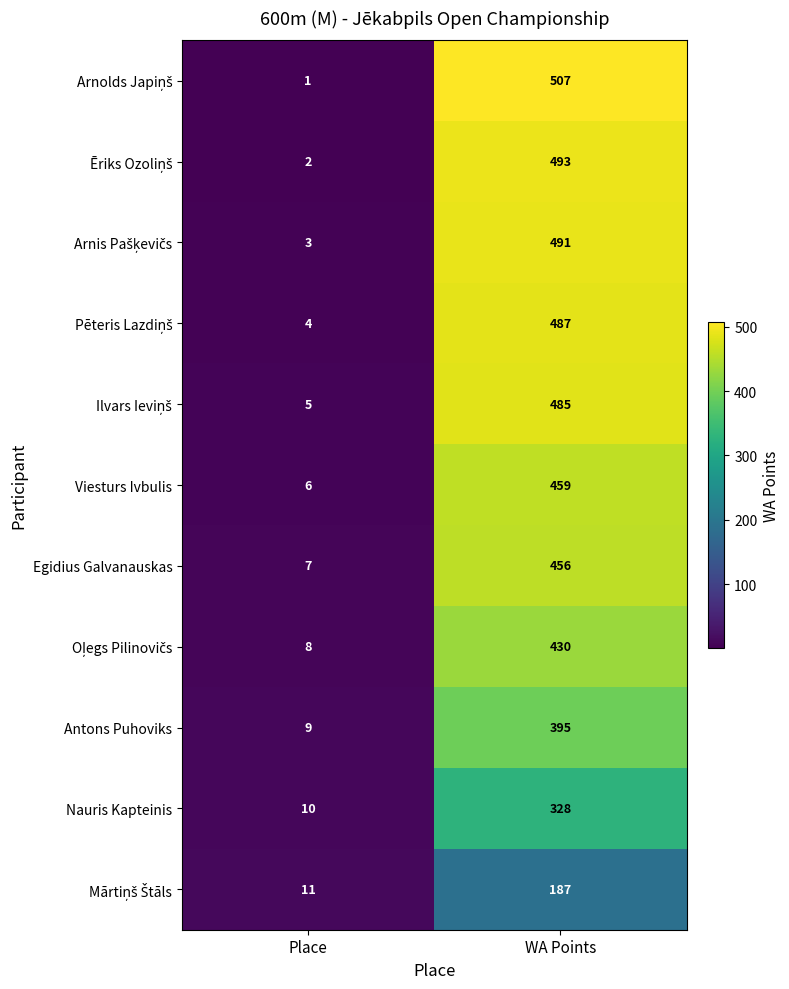

Count the number of categories in the chart.

2